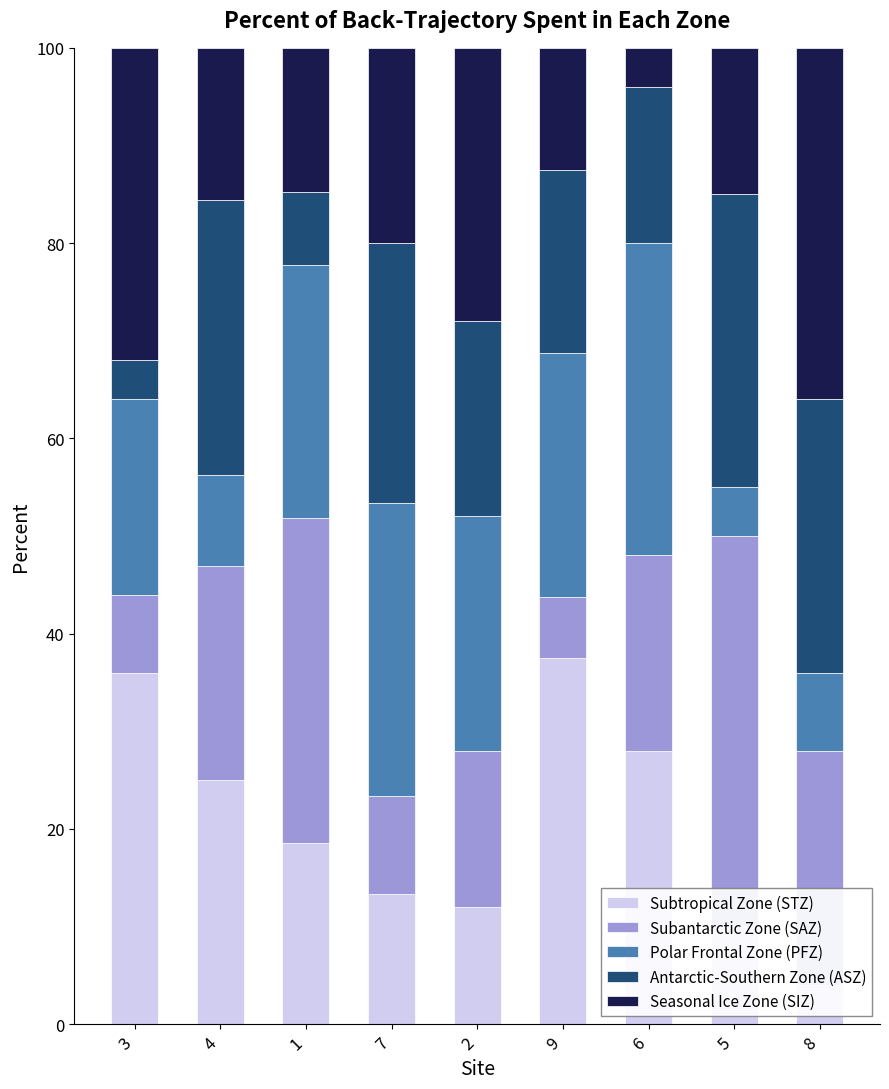

At which category is the sum across all series the highest?

3